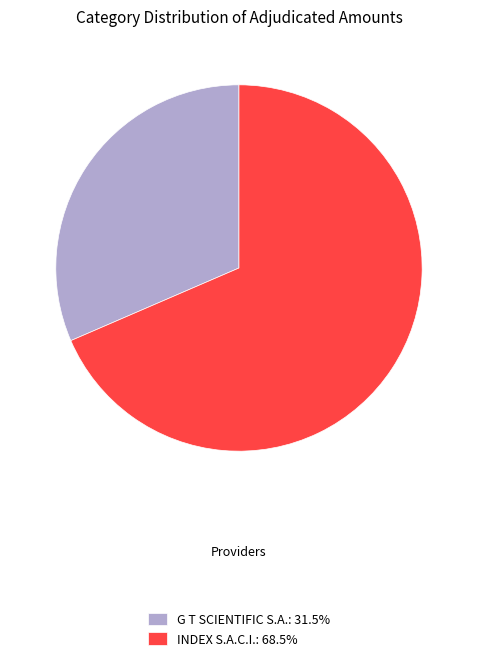

True or false: INDEX S.A.C.I. accounts for 76% of the total.

False